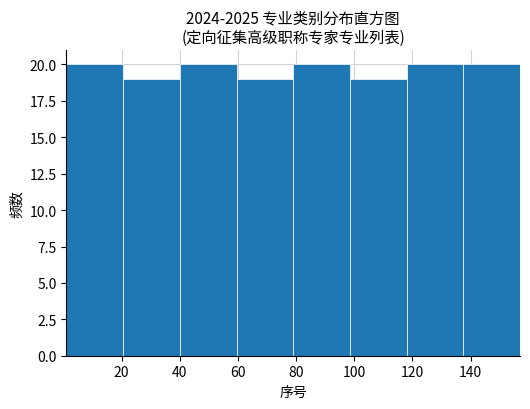

Reading left to right, list every bar in this chart as the range it spans on the x-axis followed by its height. Neither the bar edges nor the heights are printed on the chart, so give them approximately, as read against the axes.

1.0 to 20.5: 20
20.5 to 40.0: 19
40.0 to 59.5: 20
59.5 to 79.0: 19
79.0 to 98.5: 20
98.5 to 118.0: 19
118.0 to 137.5: 20
137.5 to 157.0: 20